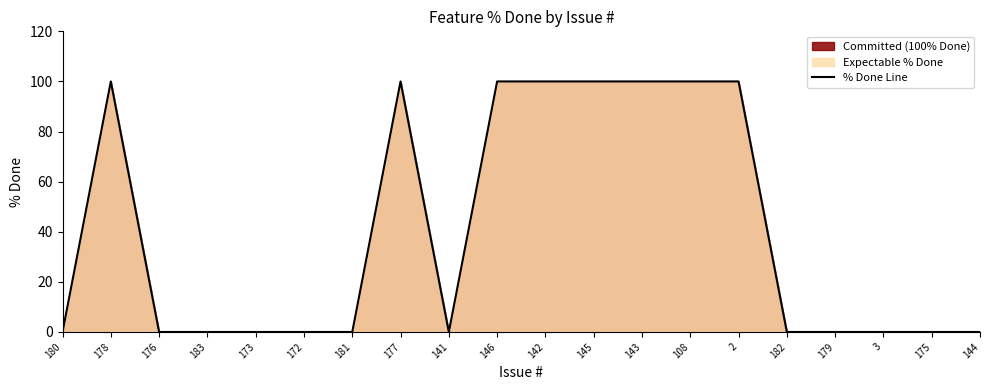

What is the difference between the second highest and second lowest values?

100